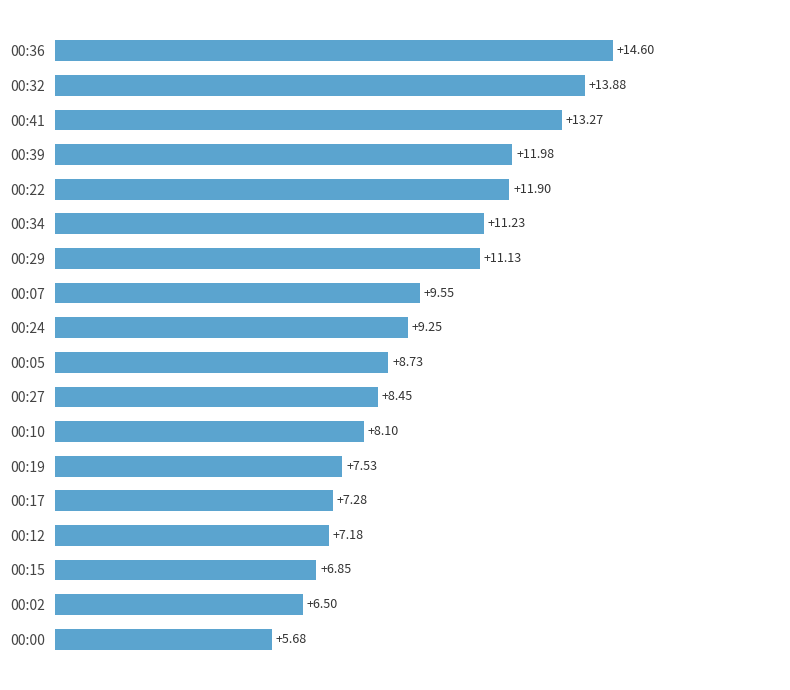

Approximately how many times larger is the value at 00:19 compared to 00:17?

1.0